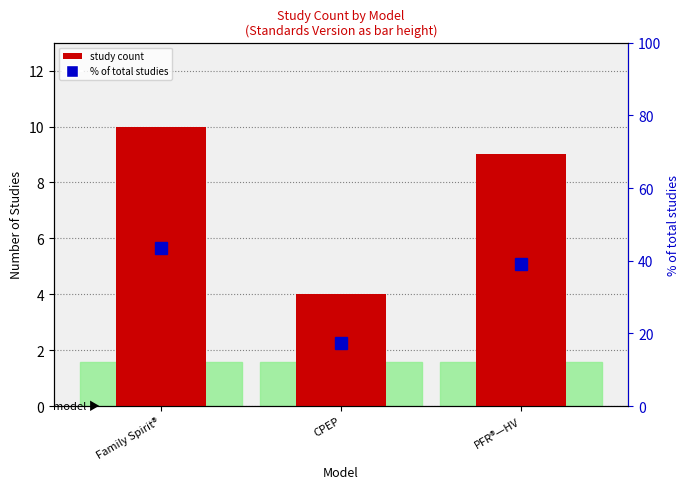

What is the label of the 3rd bar from the right?

Family Spirit®